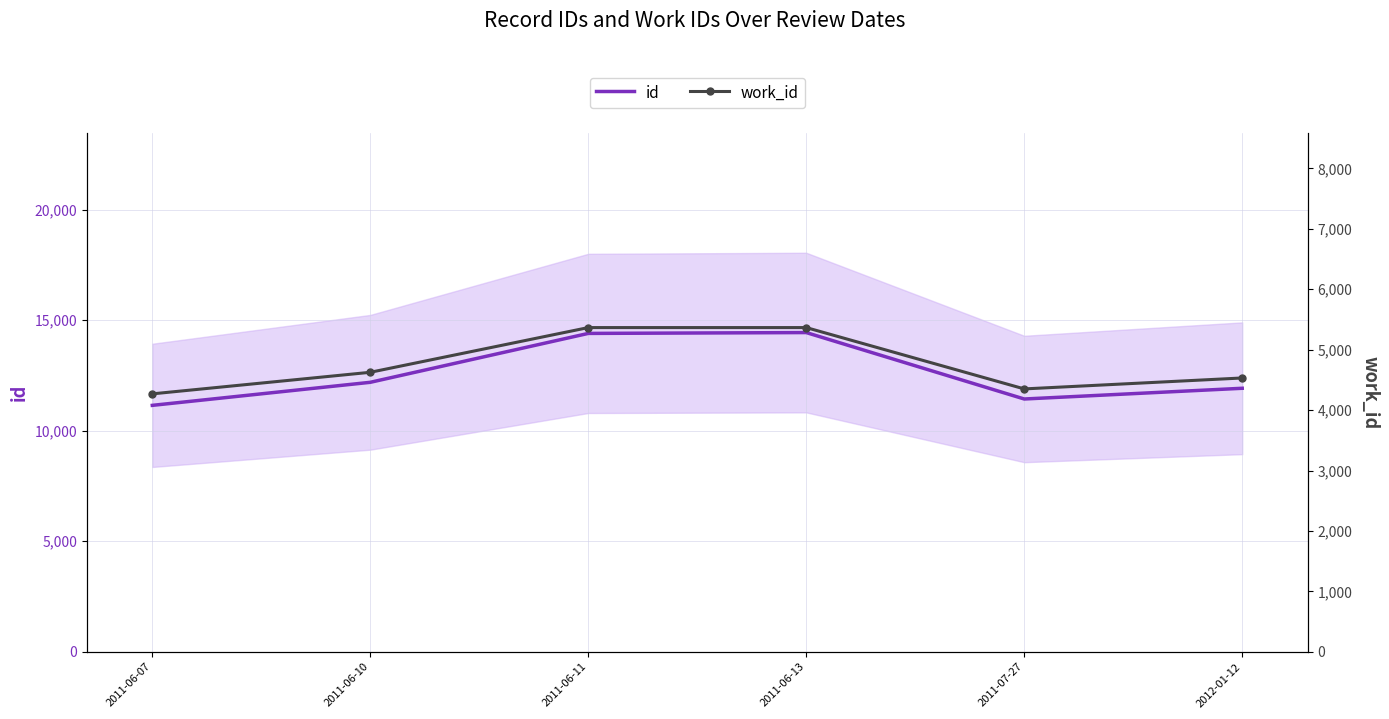

Which category has the lowest value in the id series?

2011-06-07